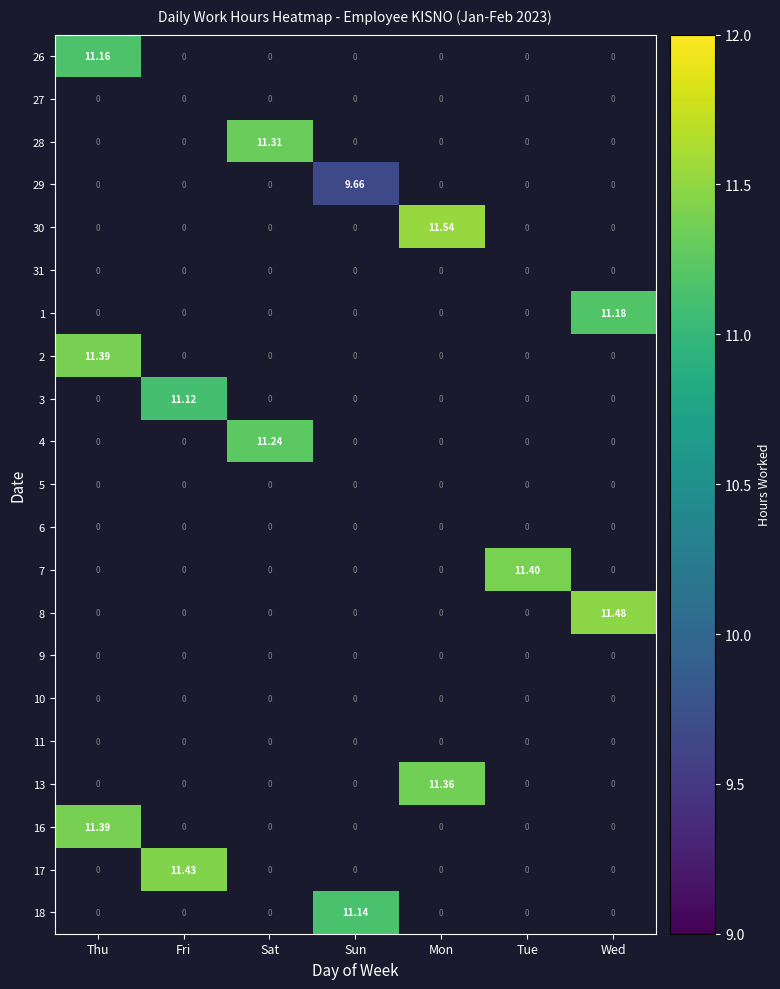

List the labels in order of 13 value, smallest first.

Thu, Fri, Sat, Sun, Mon, Tue, Wed